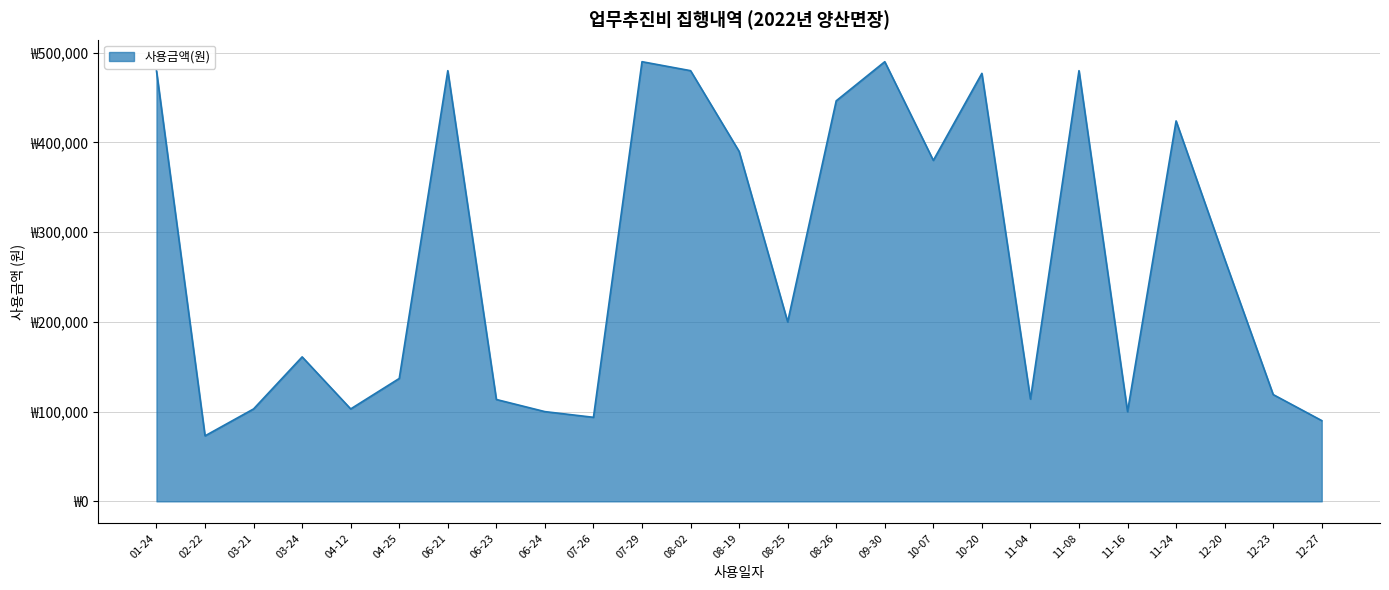

Does the chart display data point markers on the line(s)?

No